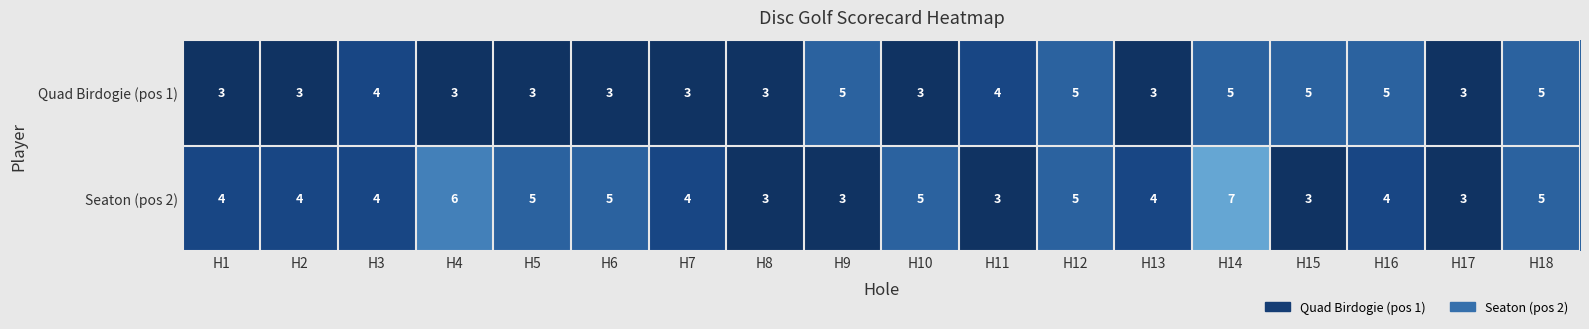

The Quad Birdogie (pos 1) series shows 2 at H9. True or false?

False